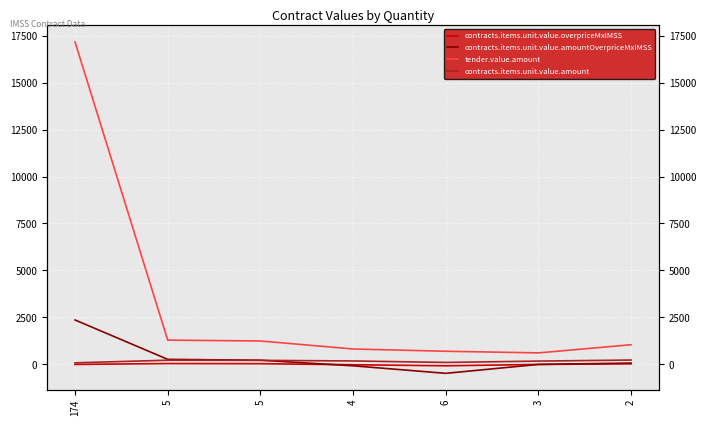

Where is contracts.items.unit.value.amount nearest to the value 159?

3